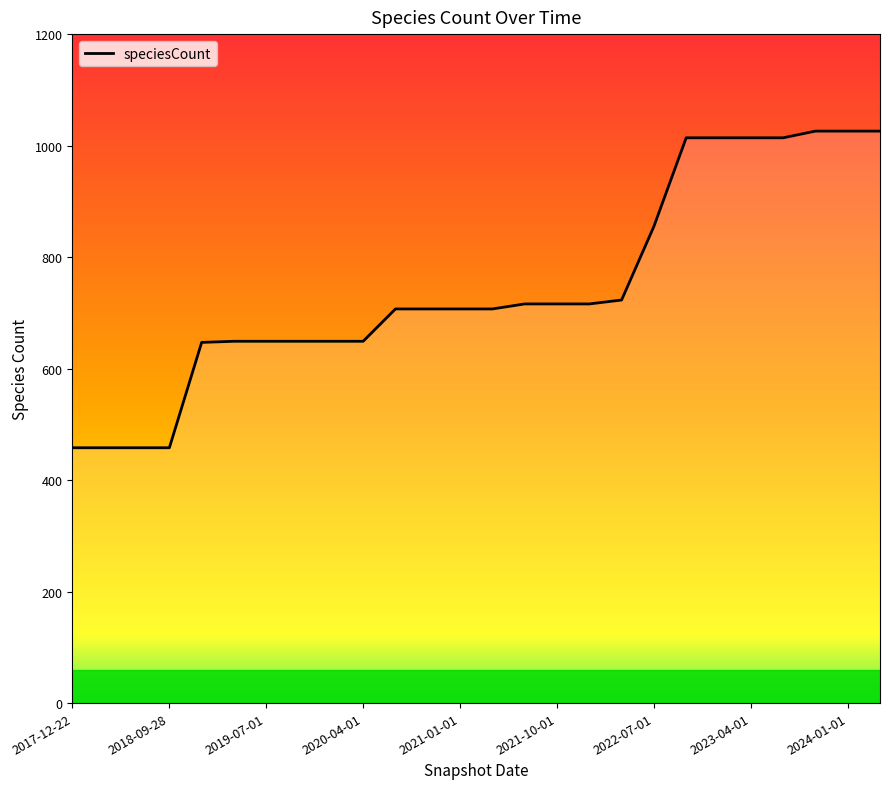

How many lines are shown in the chart?

1